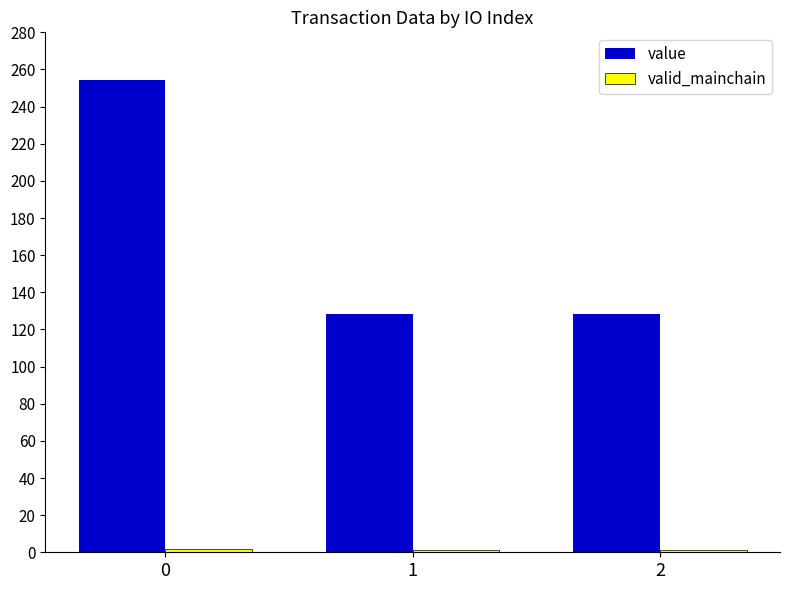

What is the greatest value displayed?

254.2